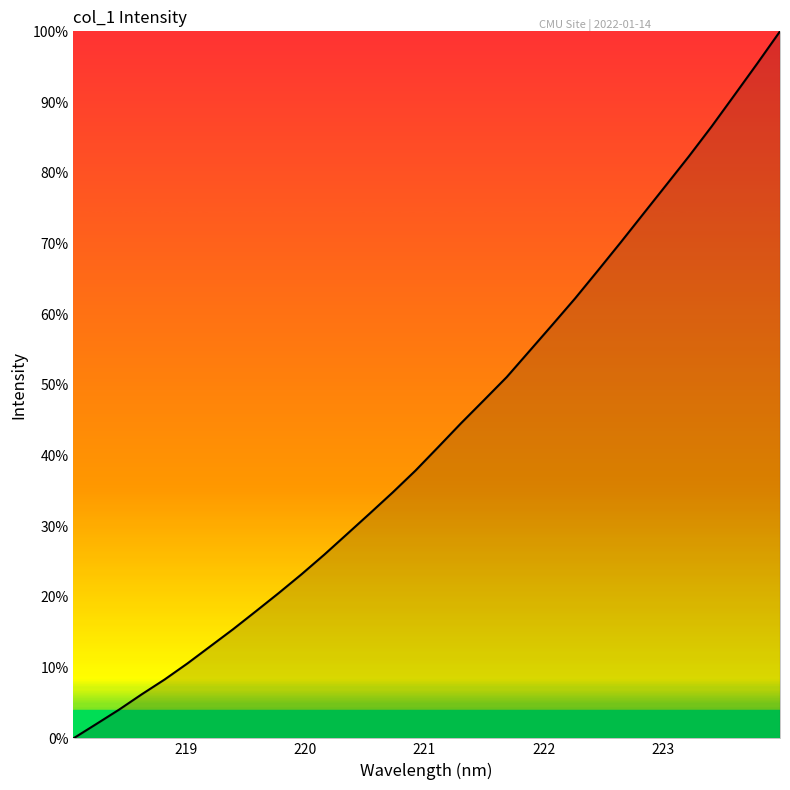

What is the difference between the maximum and second lowest values?

98.0